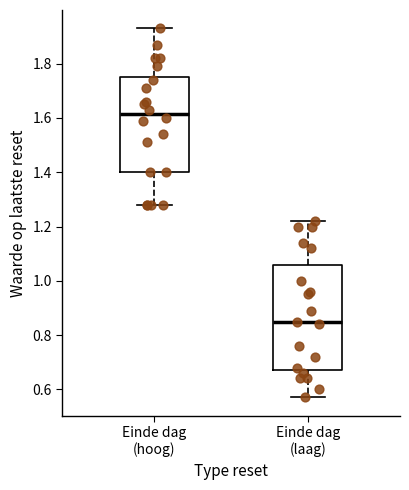

Reading left to right, read every box against the y-axis: the position of its median line, the range the box covers, and the ends of its whiskers. The values are not printed on the chart, so give them approximately, as read against the axis.

Einde dag (hoog): median 1.62, box 1.40 to 1.76, whiskers 1.28 to 1.94
Einde dag (laag): median 0.86, box 0.68 to 1.06, whiskers 0.58 to 1.22